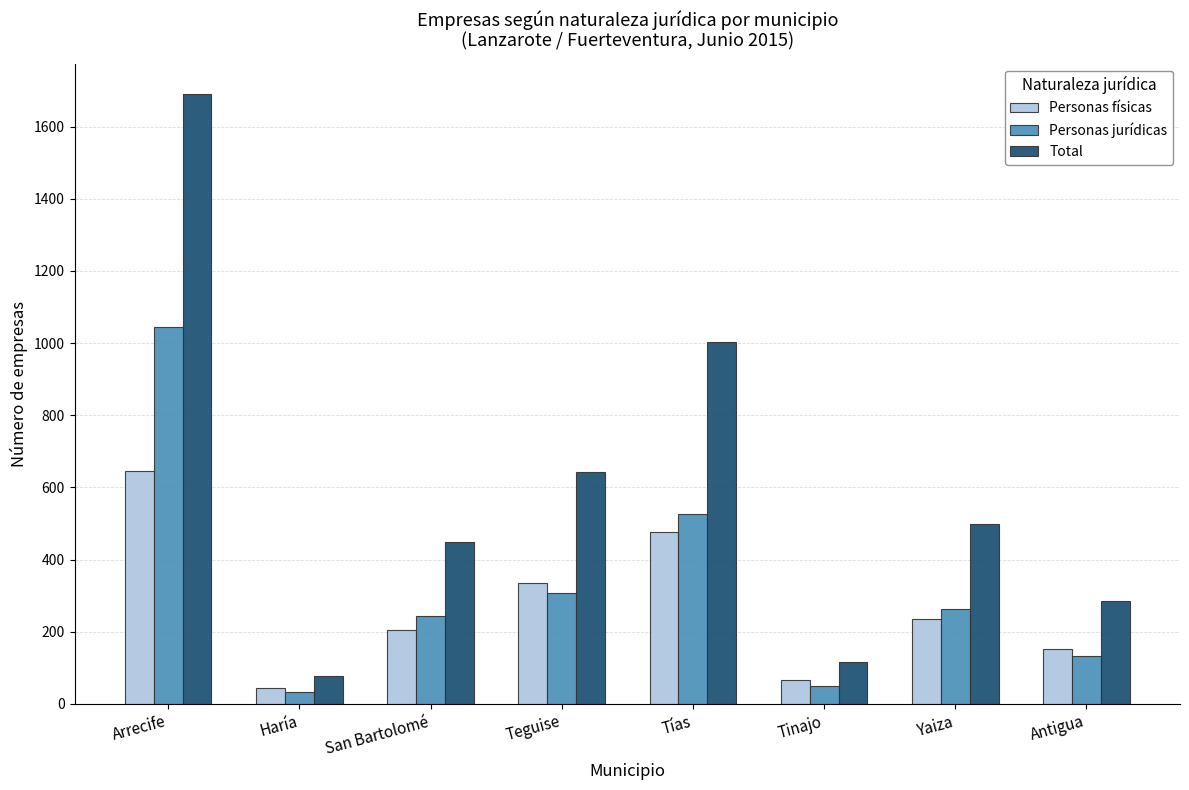

Reading right to left, transcribe all the data shown in this chart.

Personas físicas: 152	234	67	475	335	205	44	645
Personas jurídicas: 133	264	50	527	308	244	34	1045
Total: 285	498	117	1002	643	449	78	1690